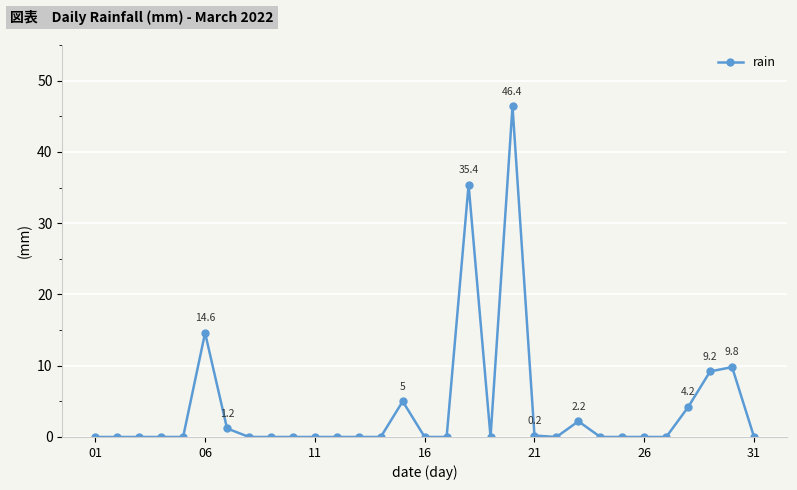

What is the value of the 30th point from the left?

9.8